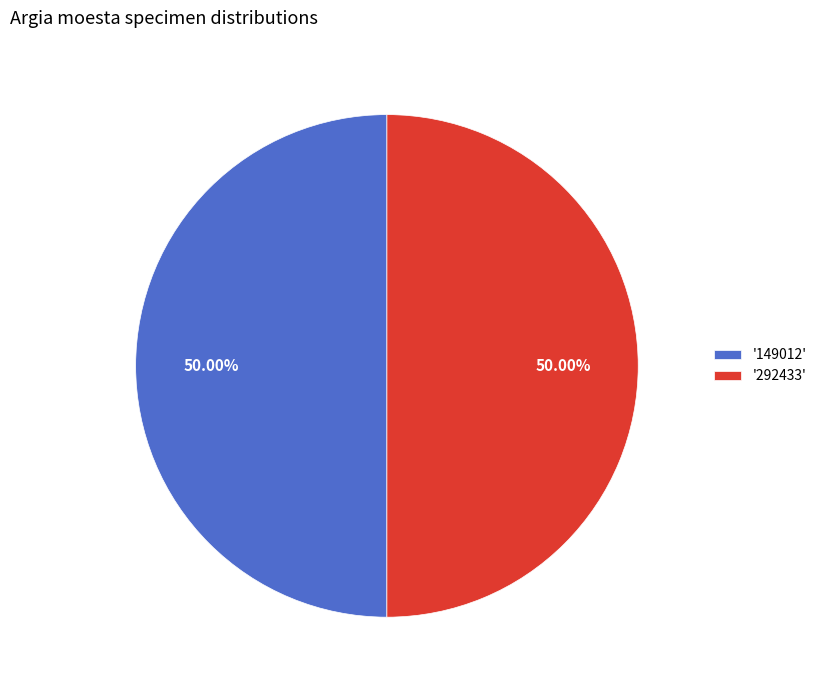

What is the ratio of the value at '292433' to the value at '149012'?

1.0